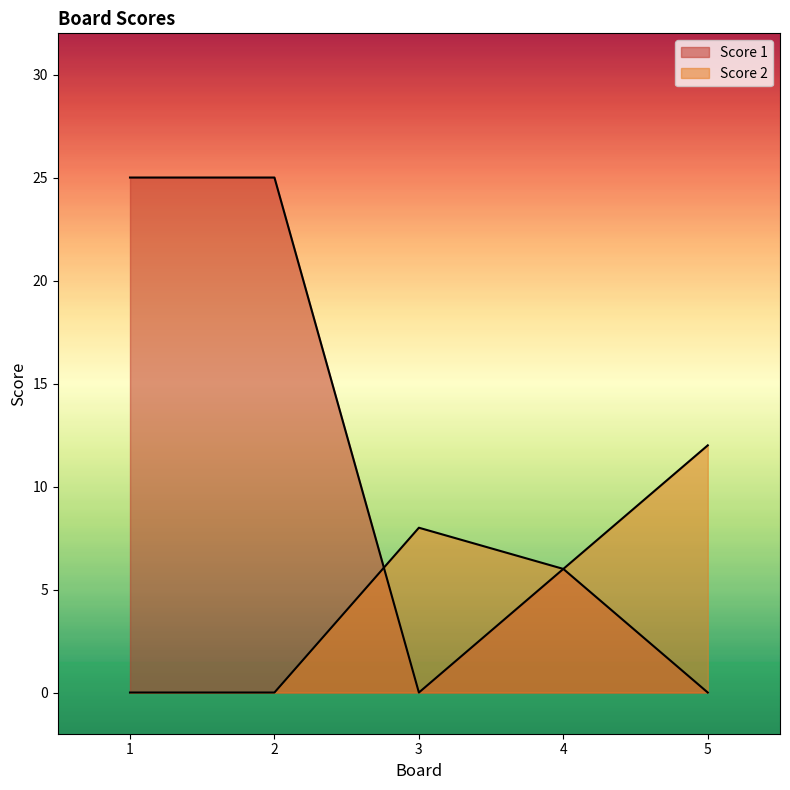

Which series has the largest total across all categories?

Score 1